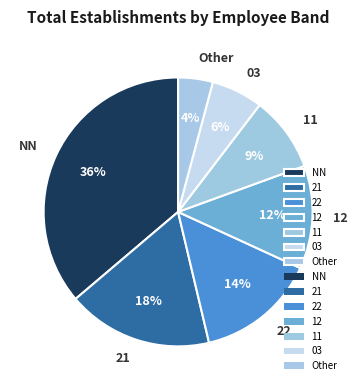

Which slice is the largest?

NN